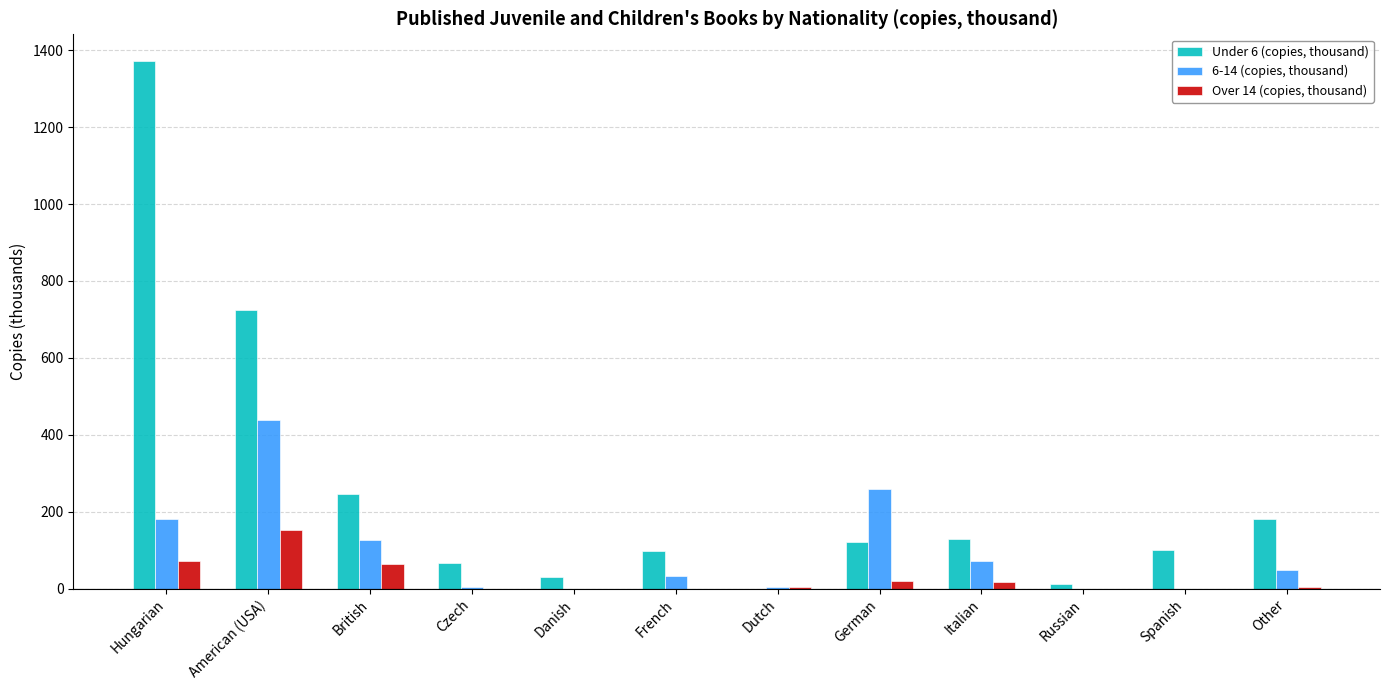

Which series has the largest range (max minus min)?

Under 6 (copies, thousand)